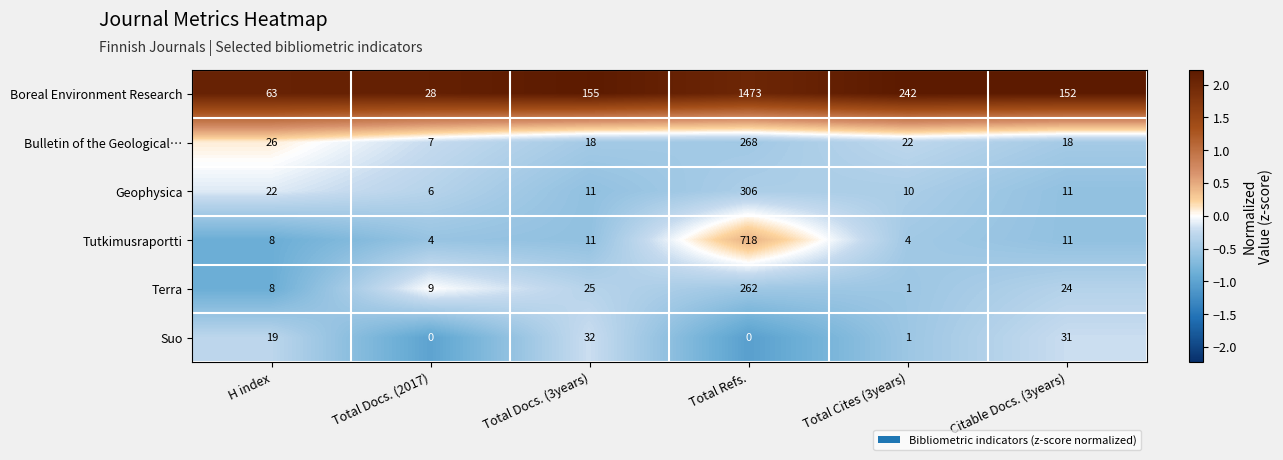

Which series has the largest range (max minus min)?

Boreal Environment Research